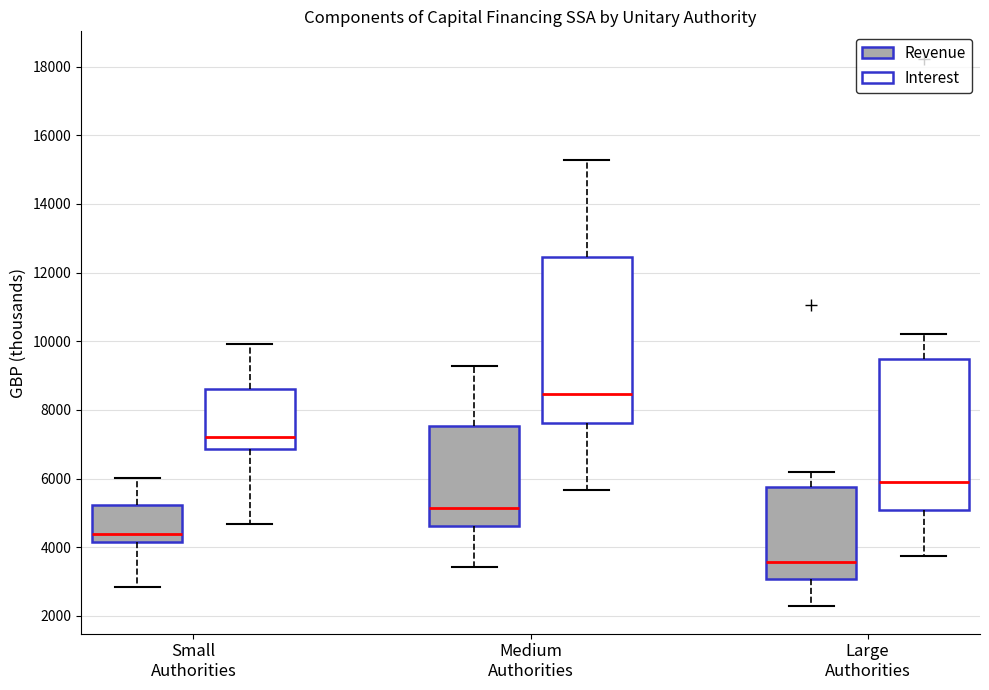

Comparing the boxes themselves (not the whiskers), which one is the tallest?

Medium Authorities (Interest)